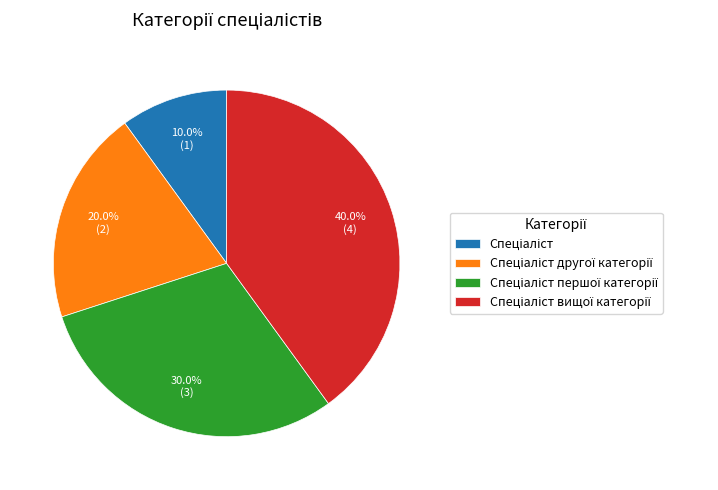

Does any single category account for the majority?

No